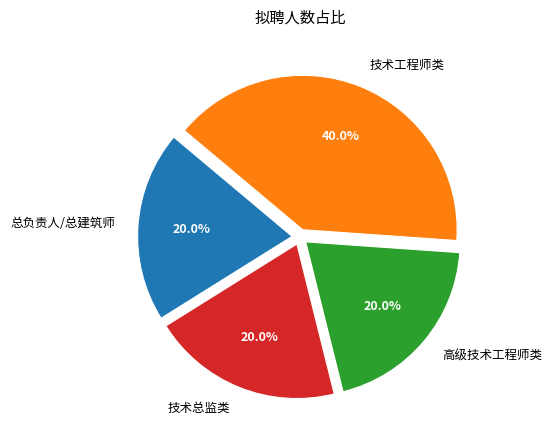

Which has a higher value, 技术总监类 or 技术工程师类?

技术工程师类